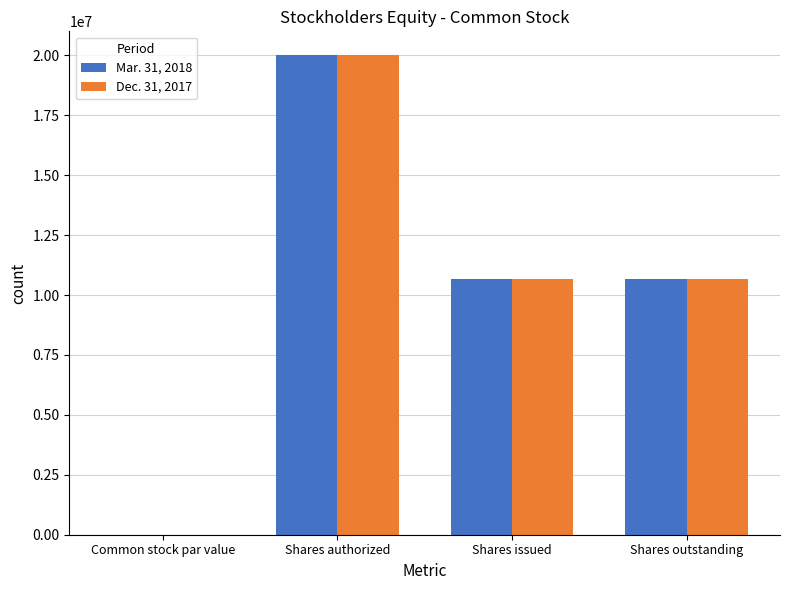

What is the spread (max minus min) of values at Shares outstanding?

1100